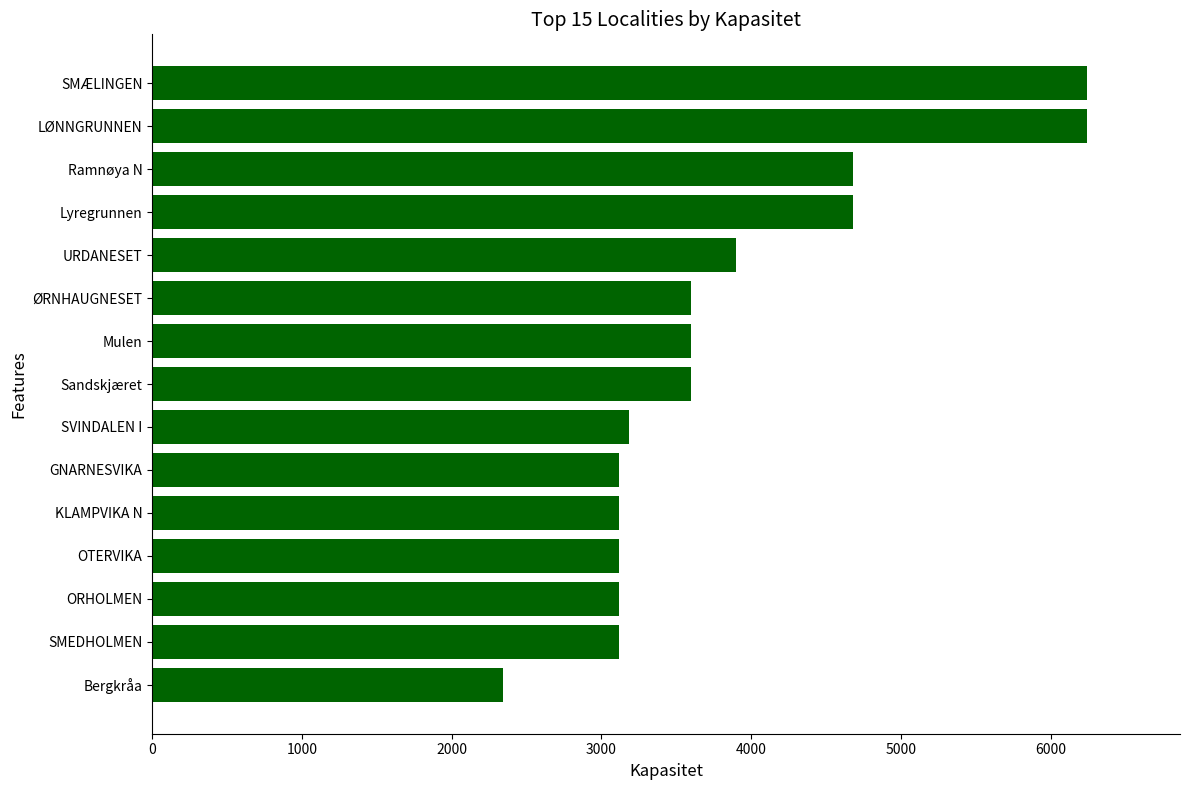

Reading top to bottom, what are all the values shown in this chart?

6240	6240	4680	4680	3900	3600	3600	3600	3184	3120	3120	3120	3120	3120	2340